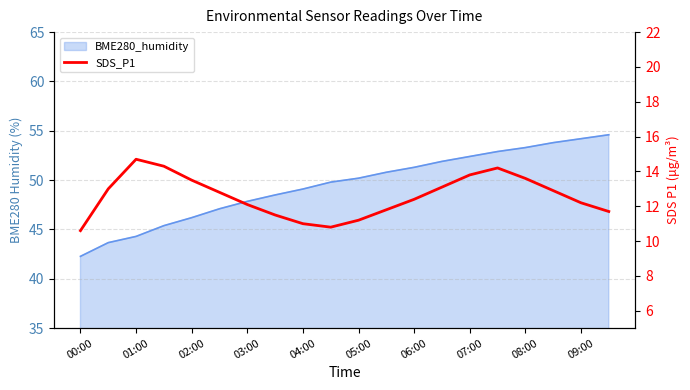

Which label corresponds to the smallest value in the chart?

00:00